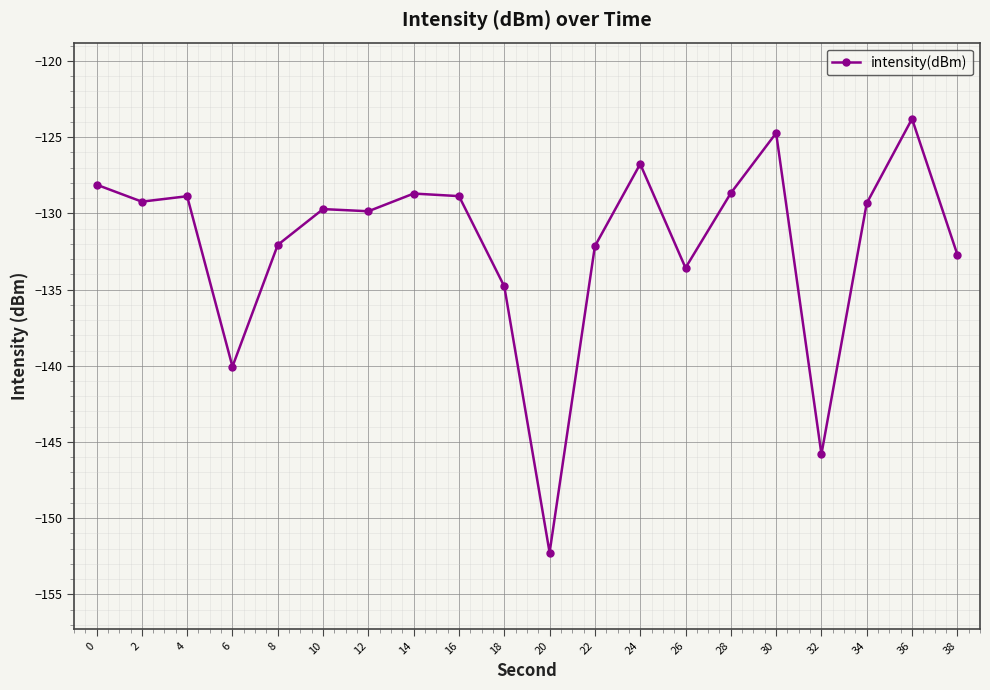

What is the change in value from 14 to 38?

-4.0